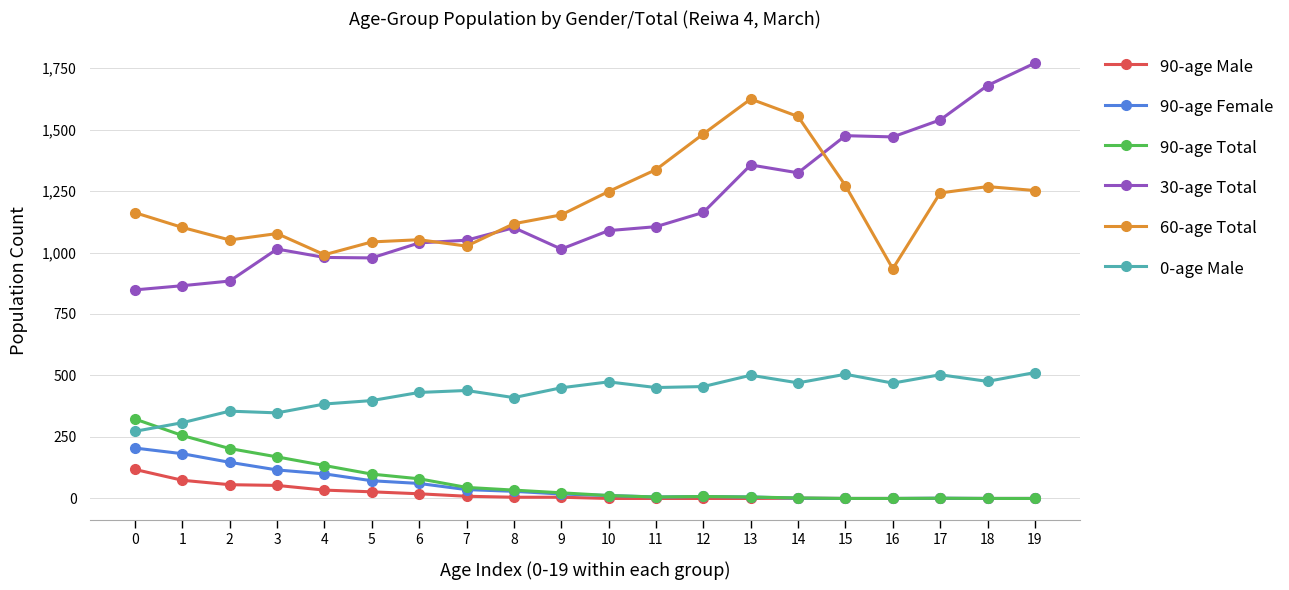

Does the chart display data point markers on the line(s)?

Yes